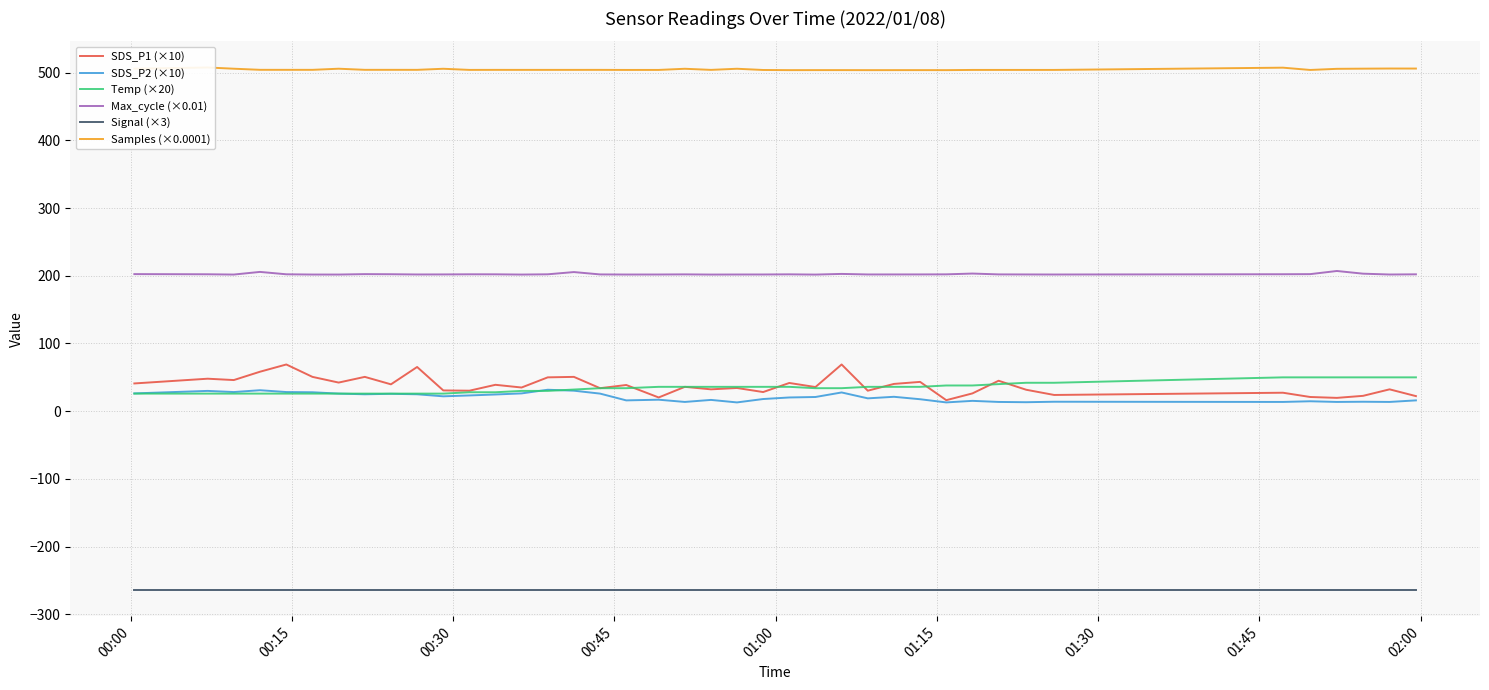

True or false: Max_cycle (×0.01) and Signal (×3) cross at least once.

False